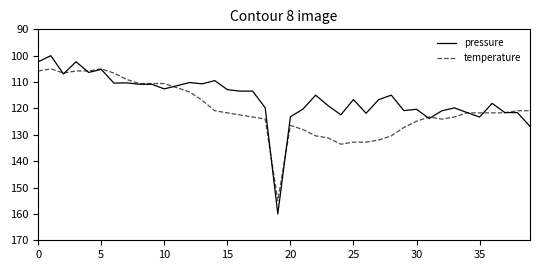

Which series ends up on top after the final intersection of pressure and temperature?

pressure